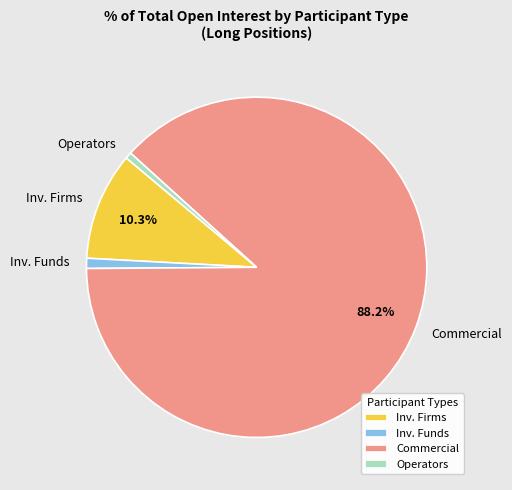

Which slice is the largest?

Commercial